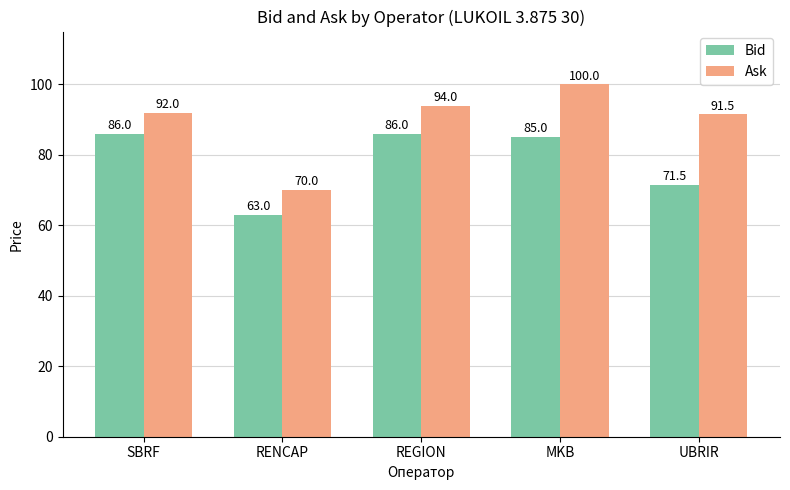

What is the minimum value for Ask?

70.0